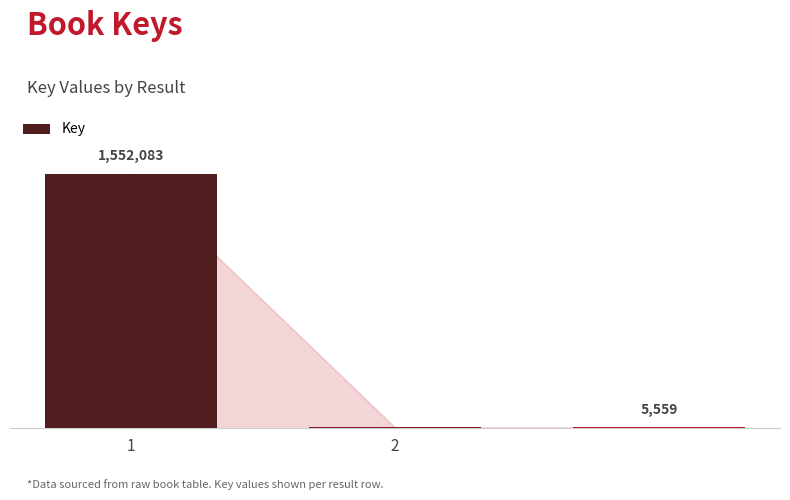

Which label corresponds to the smallest value in the chart?

2